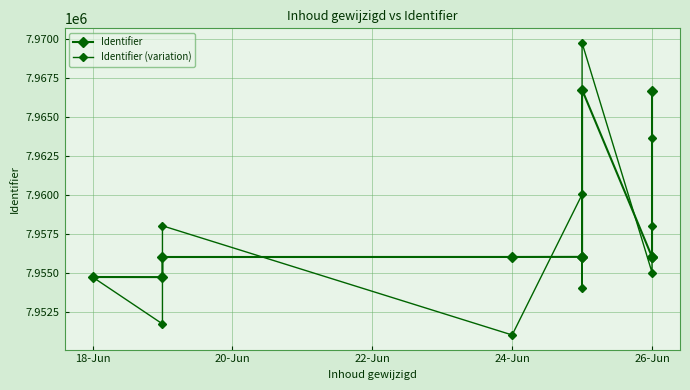

True or false: Identifier and Identifier (variation) cross at least once.

True